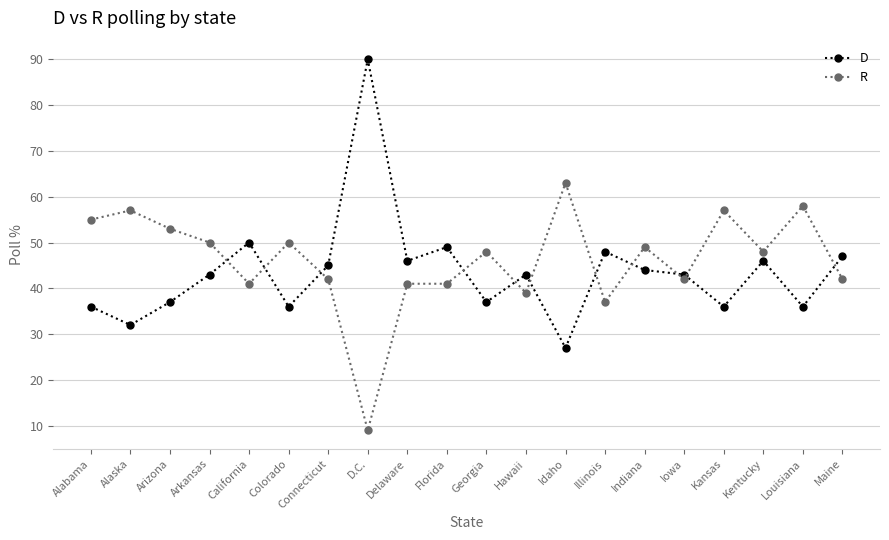

Which category has the highest value in the D series?

D.C.